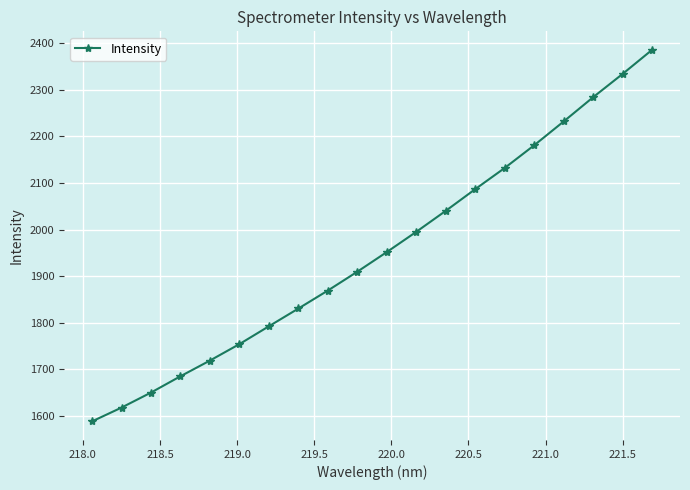

What is the smallest value displayed?

1587.7